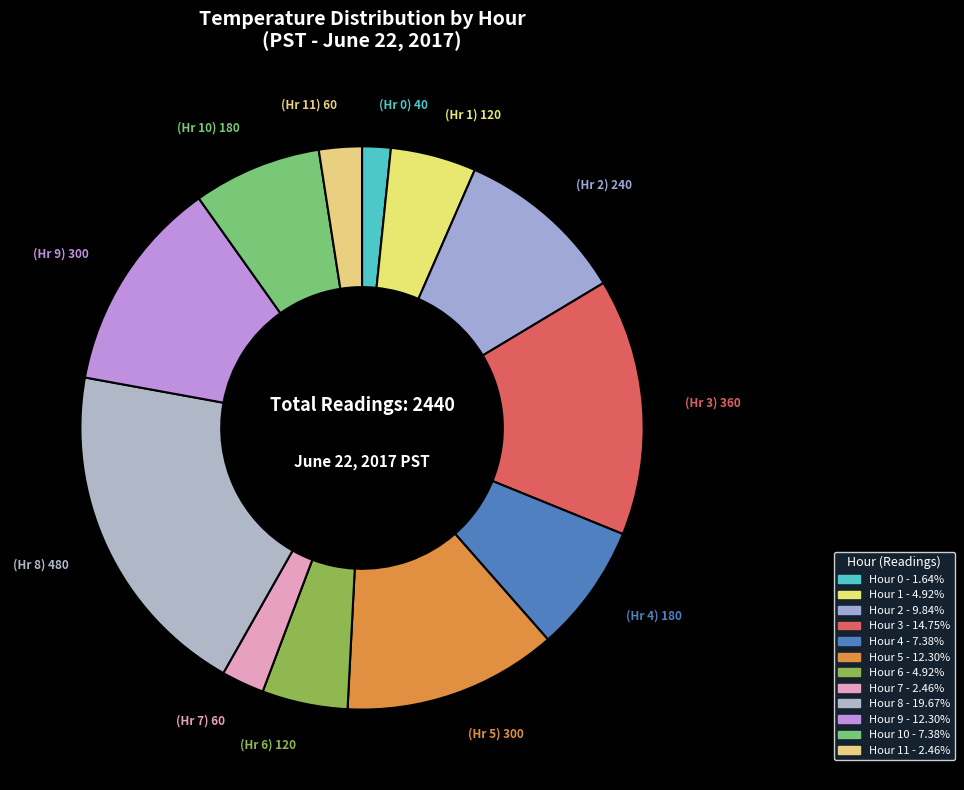

Is there a majority slice in this chart?

No